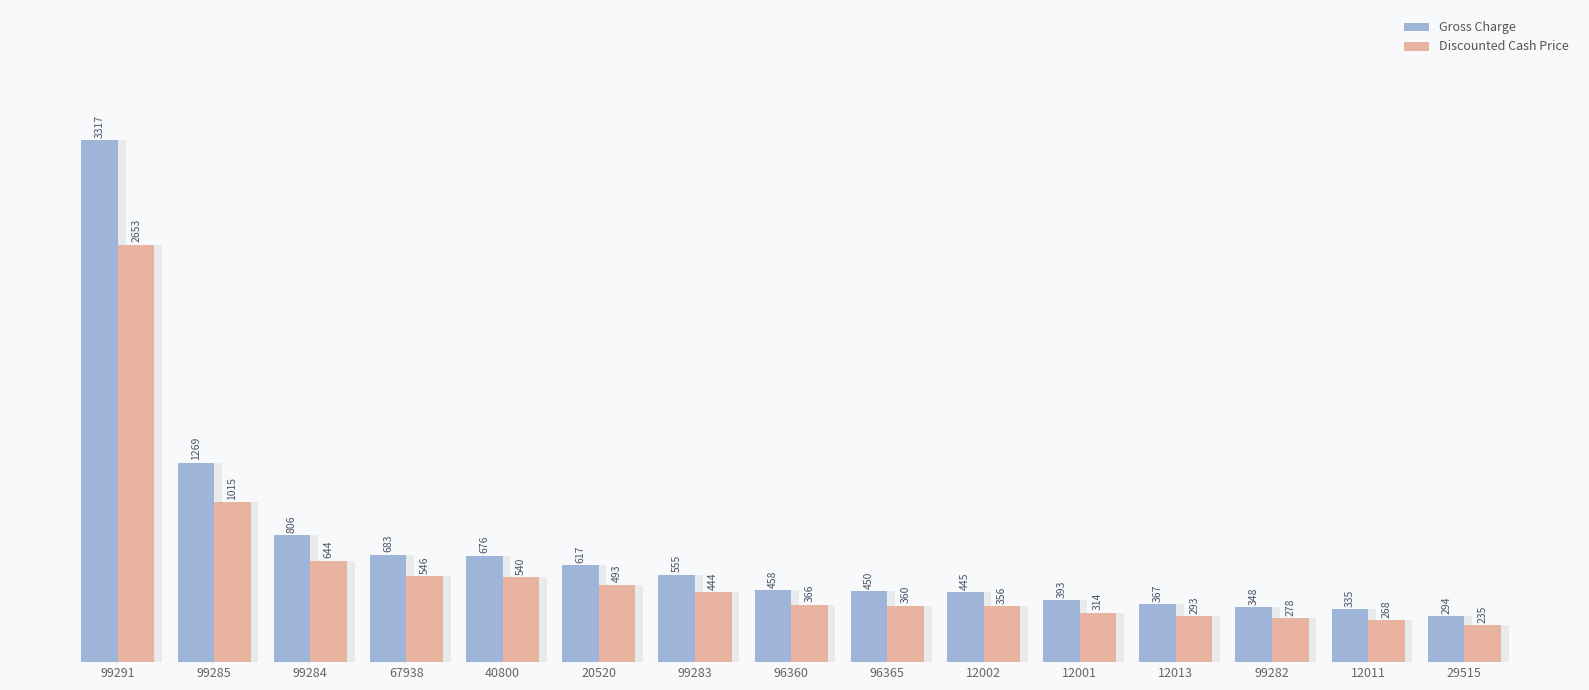

Between 12013 and 12011, which series saw the biggest shift?

Gross Charge